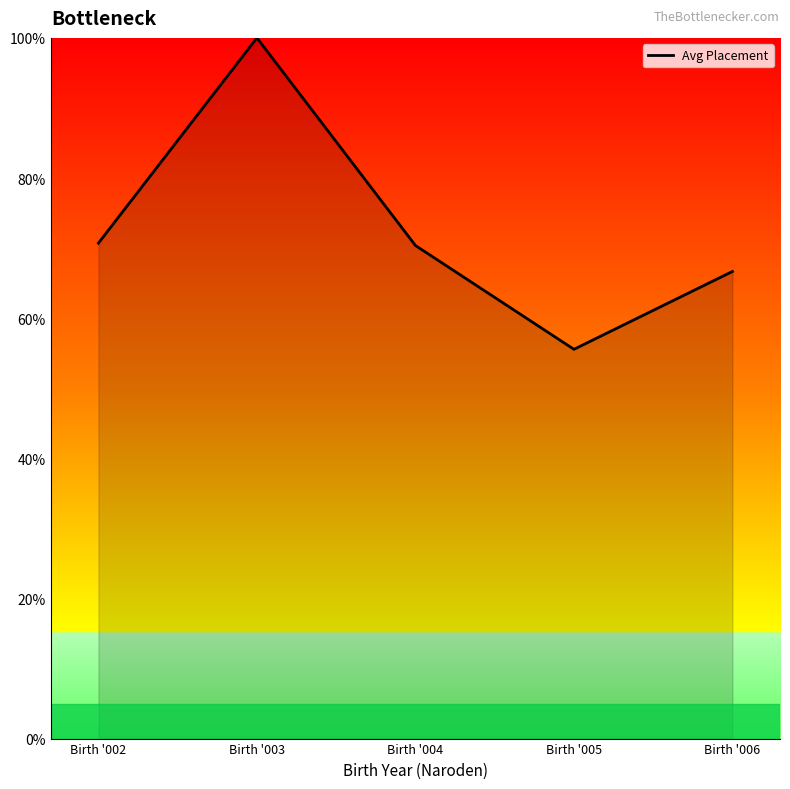

What is the change in value from Birth '002 to Birth '004?

-0.3